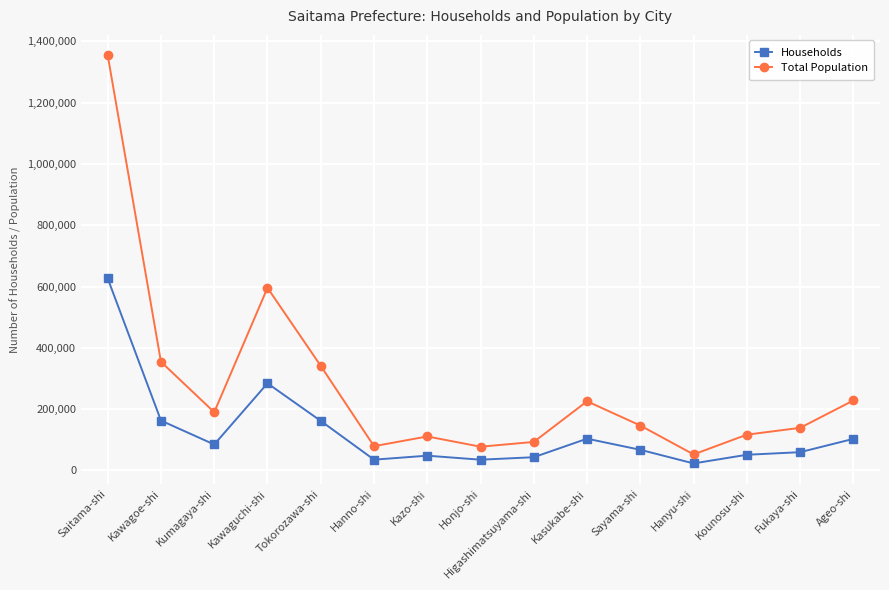

True or false: Households has a value of 158816 at Kasukabe-shi.

False